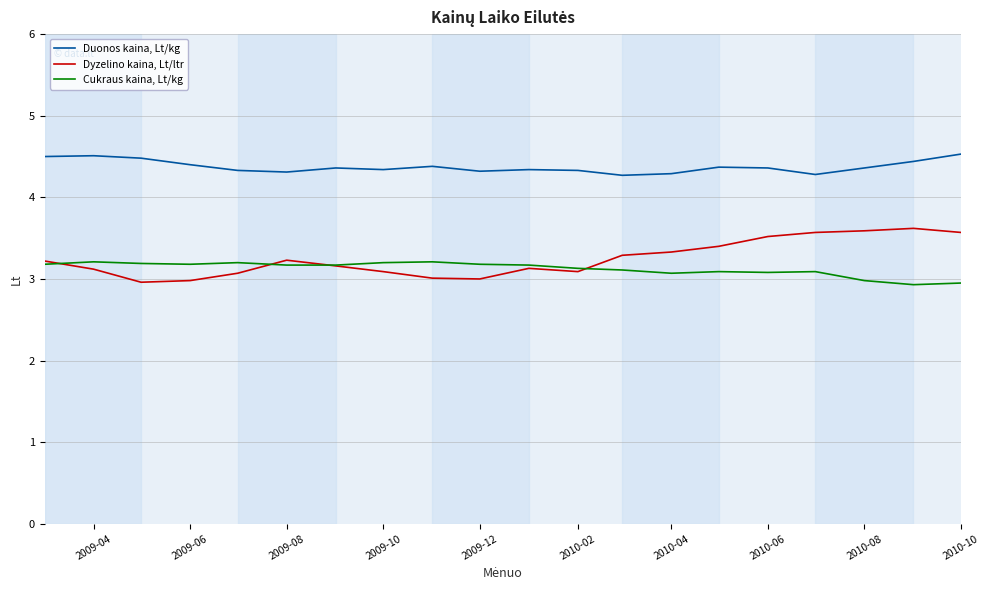

What is the minimum value for Dyzelino kaina, Lt/ltr?

3.0